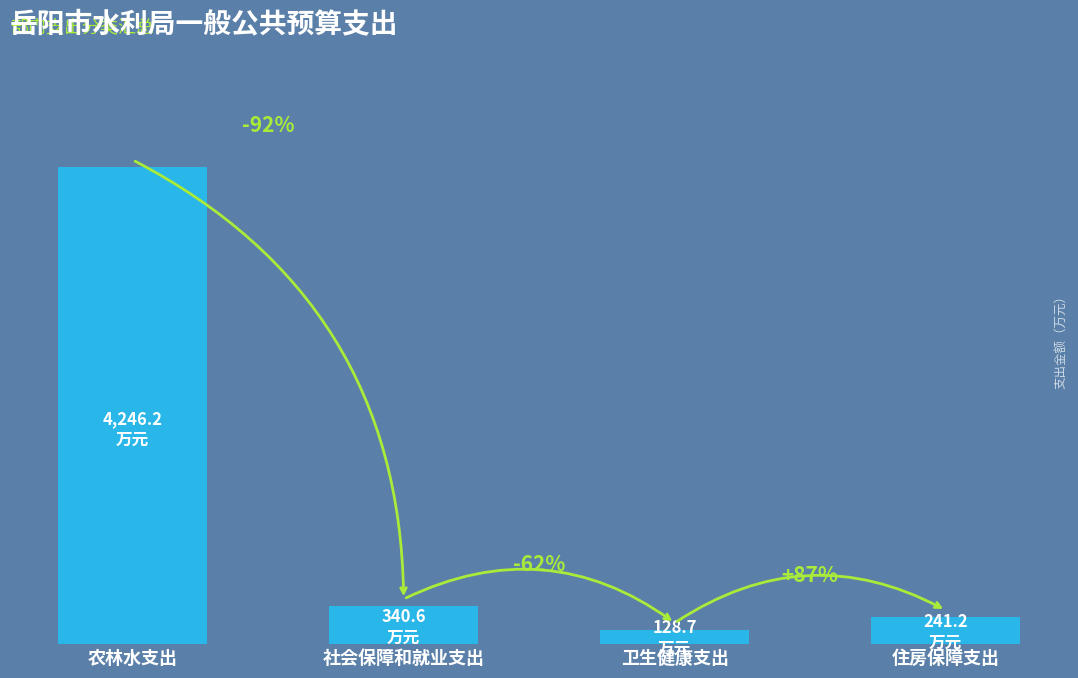

Does the chart contain any negative values?

No